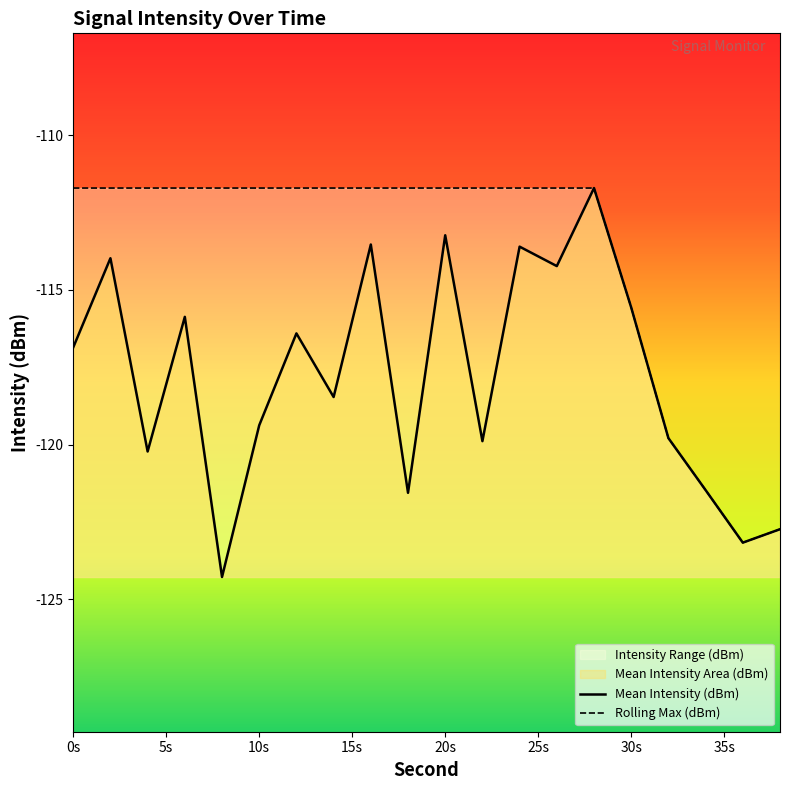

What value does the Rolling Max (dBm) series have at 6?

-111.7